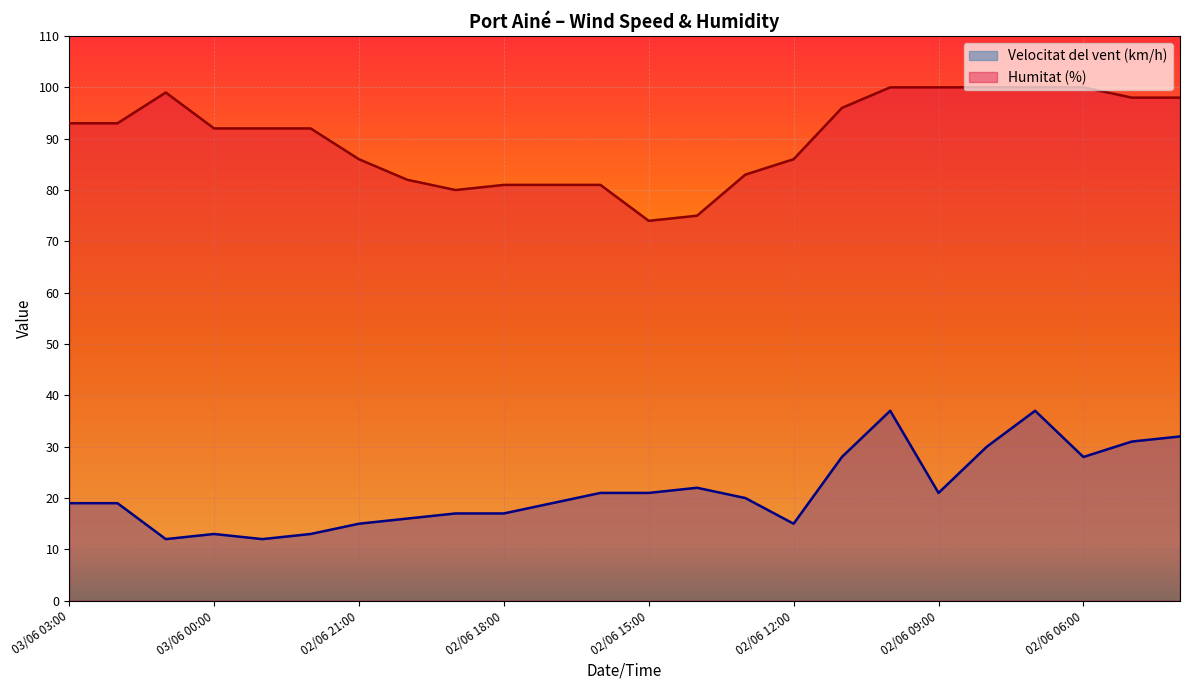

How many lines are shown in the chart?

2